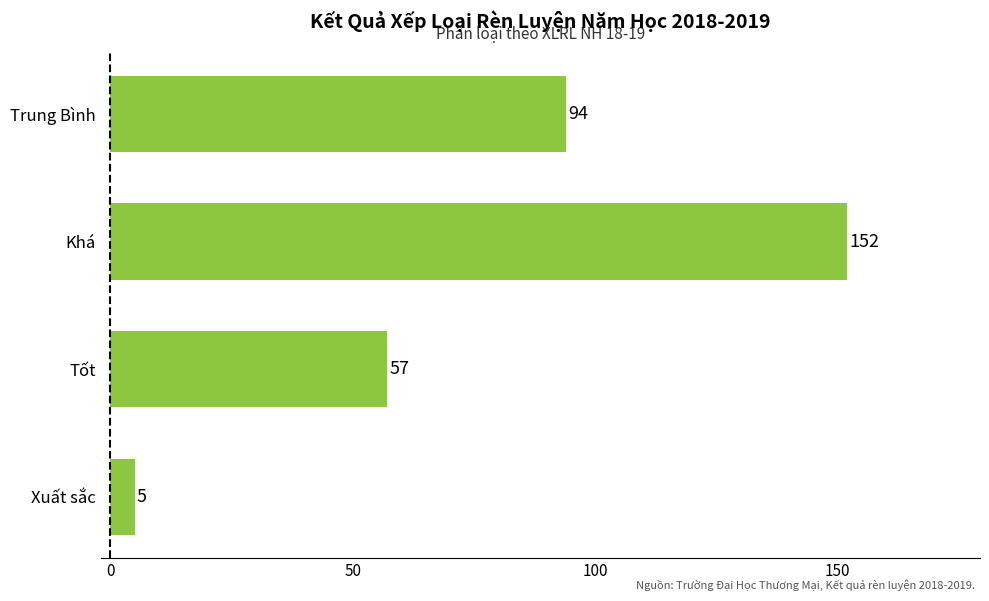

Count the values in the range 57 to 152.

3